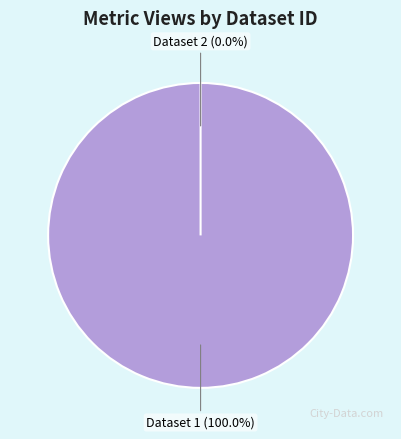

To the nearest percent, what is the difference between the largest and smallest slice percentages?

100%